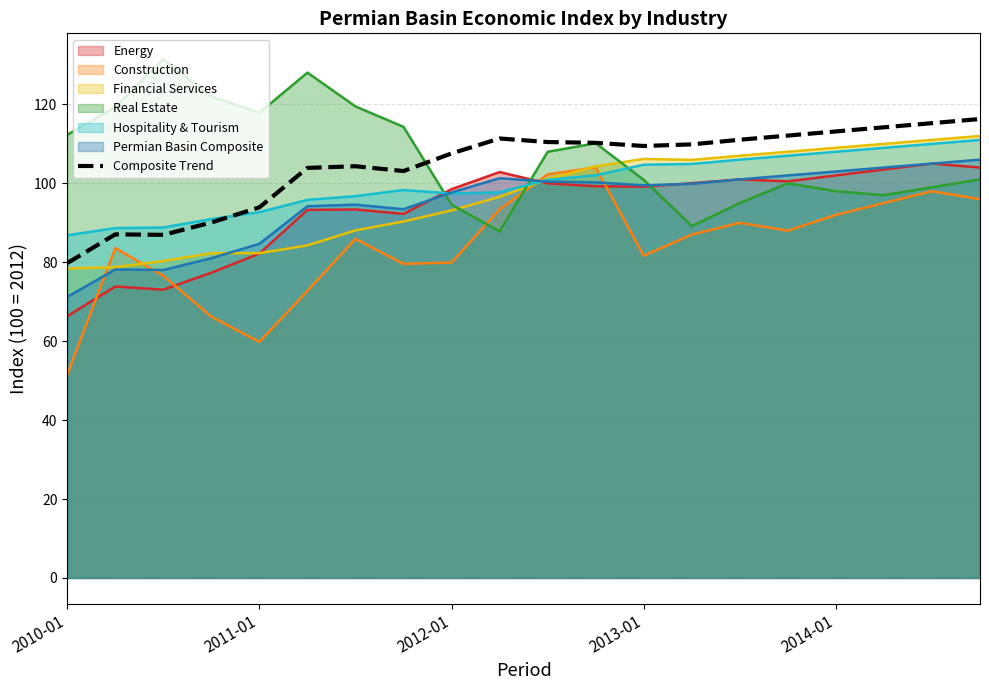

What is the difference between the highest and lowest values at 2012-01?

27.6